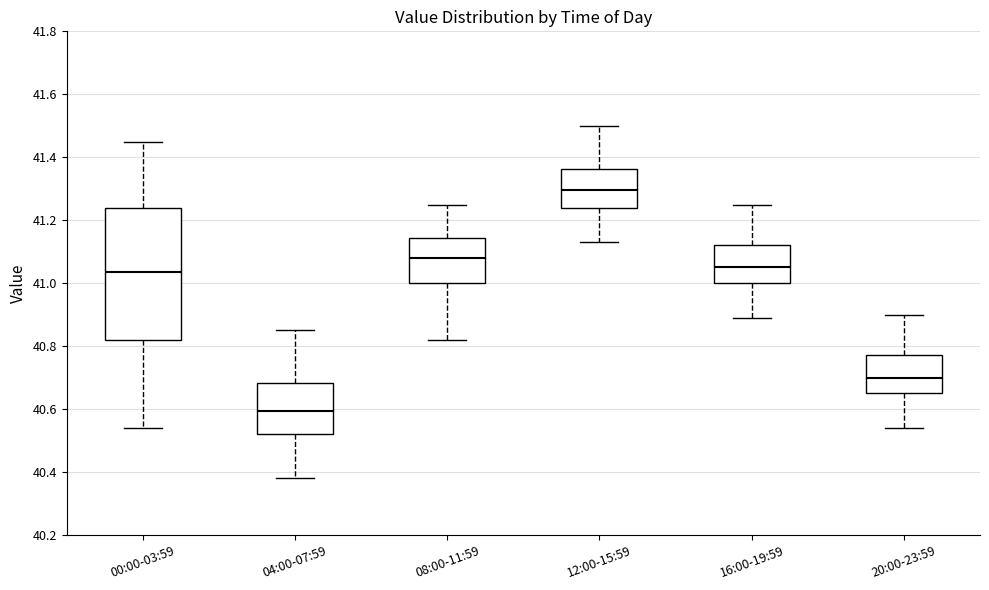

Where does the upper whisker of the box for 16:00-19:59 end on the y-axis? The values are not printed on the chart, so give them approximately, as read against the axis.

41.26